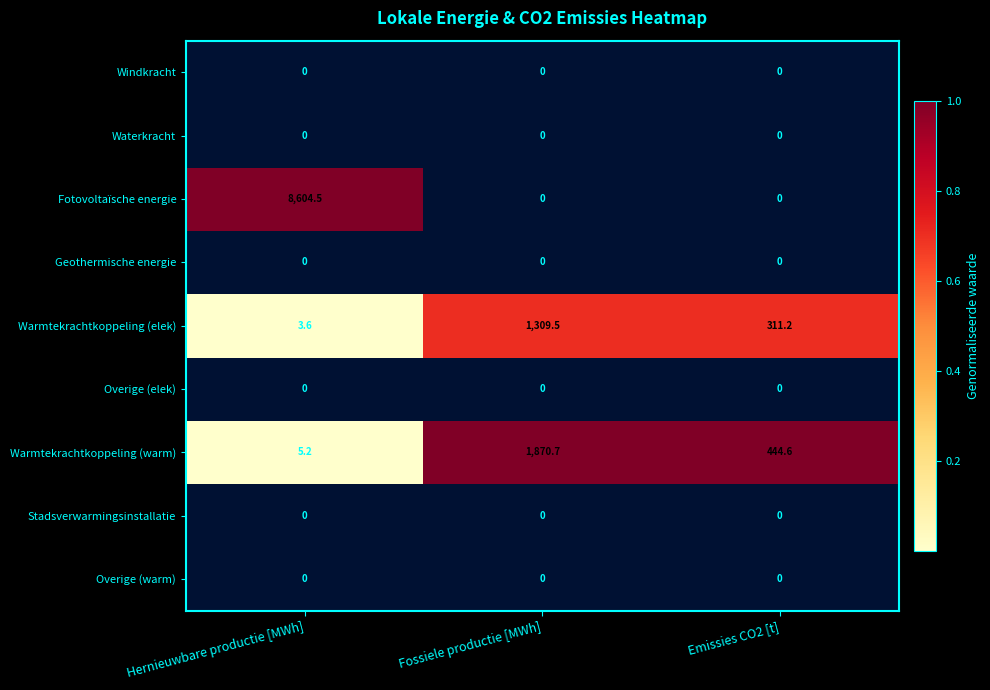

Reading left to right, transcribe all the data shown in this chart.

Windkracht: Hernieuwbare productie [MWh]=0.0	Fossiele productie [MWh]=0.0	Emissies CO2 [t]=0.0
Waterkracht: Hernieuwbare productie [MWh]=0.0	Fossiele productie [MWh]=0.0	Emissies CO2 [t]=0.0
Fotovoltaïsche energie: Hernieuwbare productie [MWh]=8604.5	Fossiele productie [MWh]=0.0	Emissies CO2 [t]=0.0
Geothermische energie: Hernieuwbare productie [MWh]=0.0	Fossiele productie [MWh]=0.0	Emissies CO2 [t]=0.0
Warmtekrachtkoppeling (elek): Hernieuwbare productie [MWh]=3.6	Fossiele productie [MWh]=1309.5	Emissies CO2 [t]=311.2
Overige (elek): Hernieuwbare productie [MWh]=0.0	Fossiele productie [MWh]=0.0	Emissies CO2 [t]=0.0
Warmtekrachtkoppeling (warm): Hernieuwbare productie [MWh]=5.2	Fossiele productie [MWh]=1870.7	Emissies CO2 [t]=444.6
Stadsverwarmingsinstallatie: Hernieuwbare productie [MWh]=0.0	Fossiele productie [MWh]=0.0	Emissies CO2 [t]=0.0
Overige (warm): Hernieuwbare productie [MWh]=0.0	Fossiele productie [MWh]=0.0	Emissies CO2 [t]=0.0